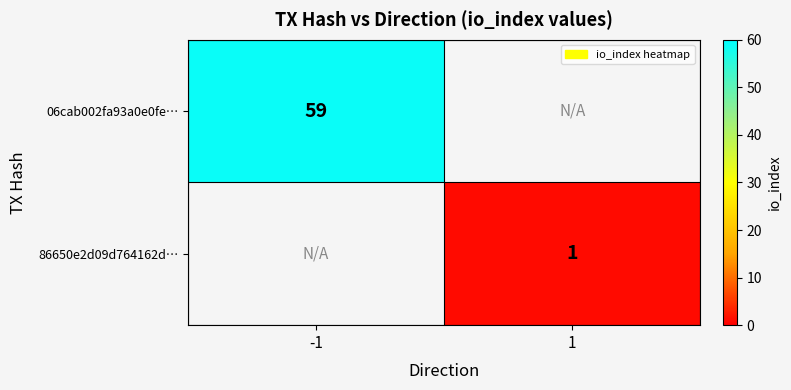

True or false: 06cab002fa93a0e0fe… has a value of 59 at -1.

True